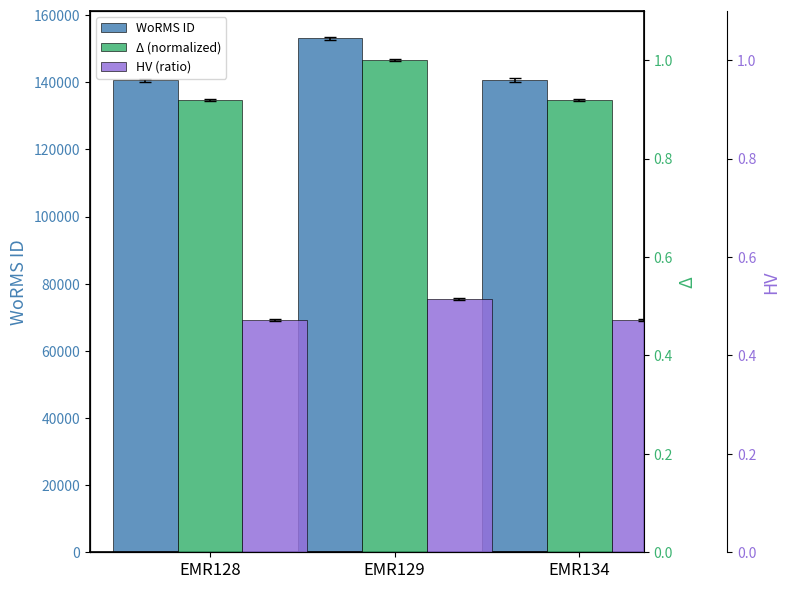

Is the value of Δ (normalized) at EMR128 greater than the value of HV (ratio) at EMR129?

Yes